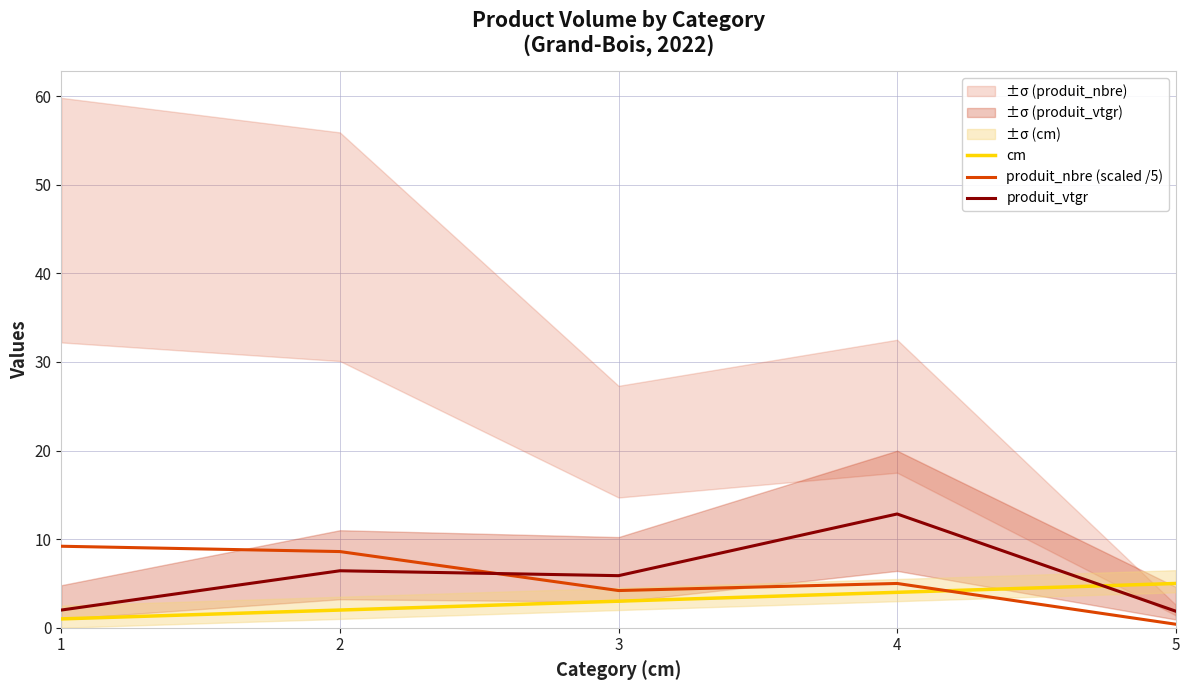

True or false: cm has more than 1 interior local peaks.

False